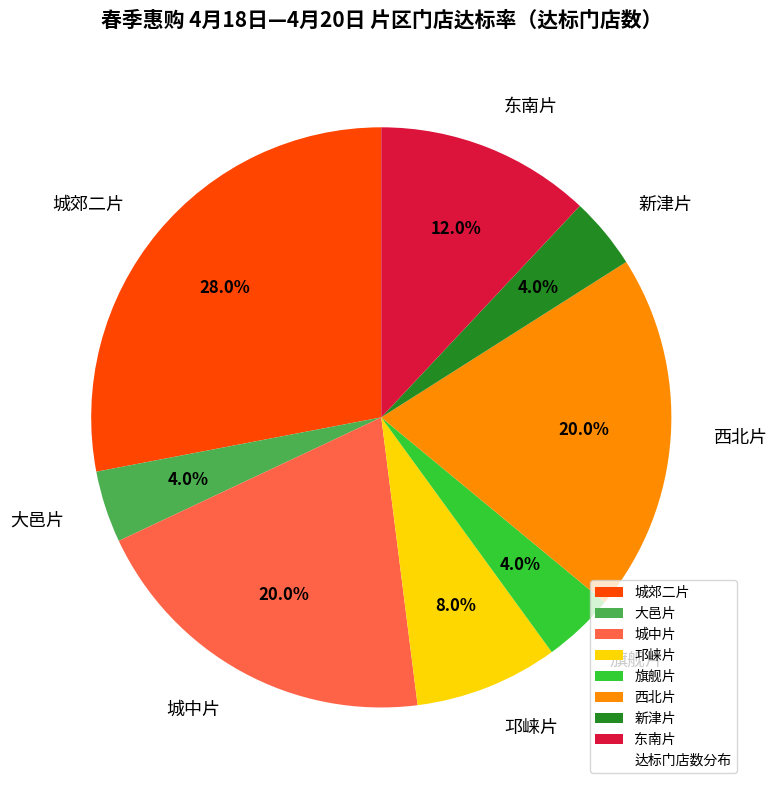

Which category has the biggest portion of the pie?

城郊二片